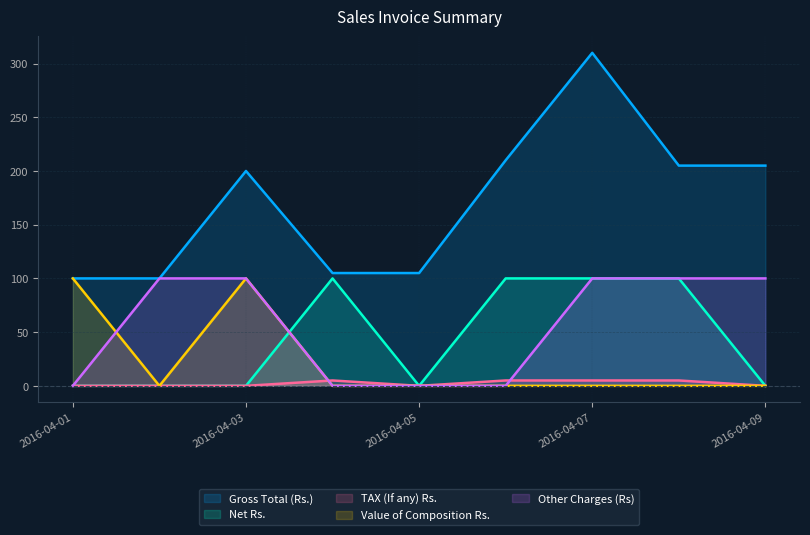

What is the maximum value for Net Rs.?

100